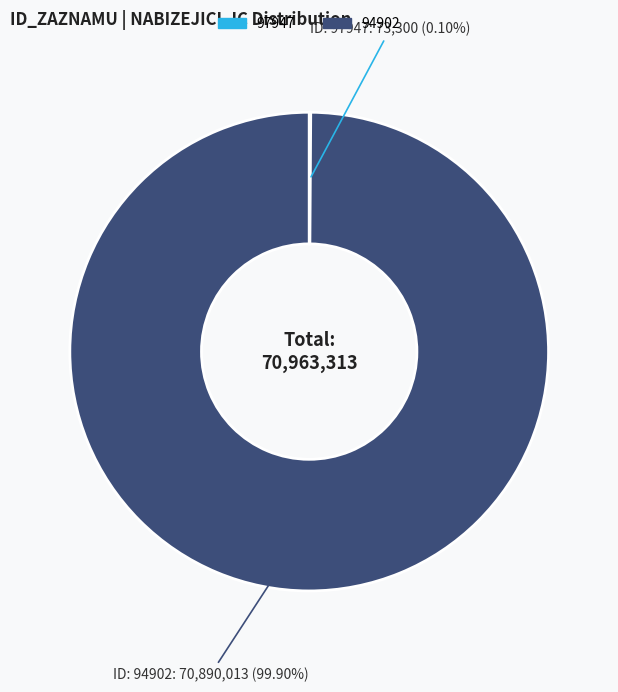

Is 94902 the majority of the pie?

Yes